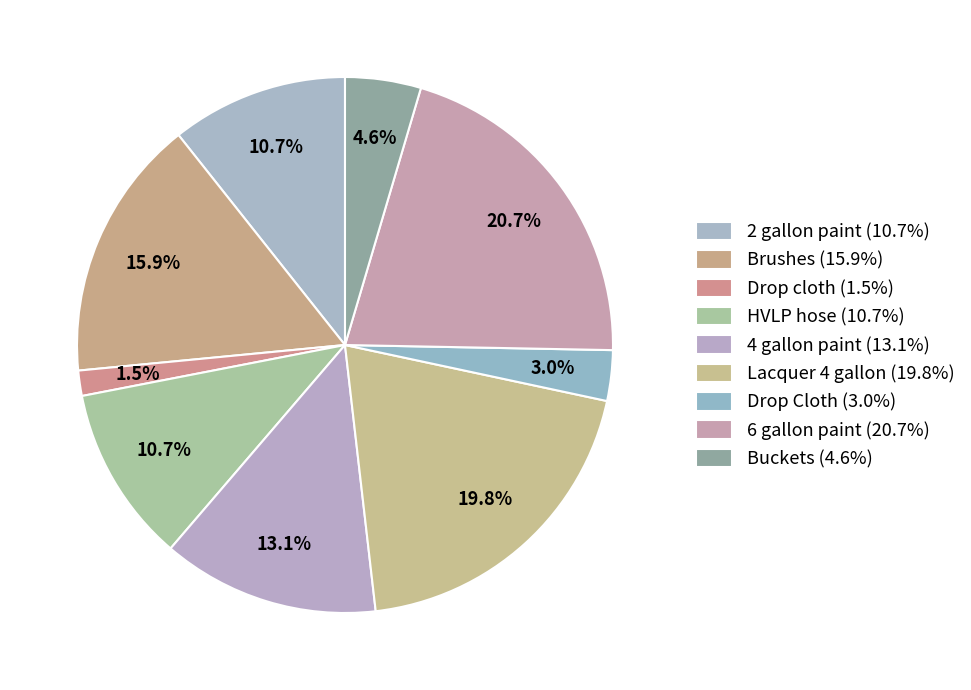

Is it true that 6 gallon paint is 21% of the pie?

True